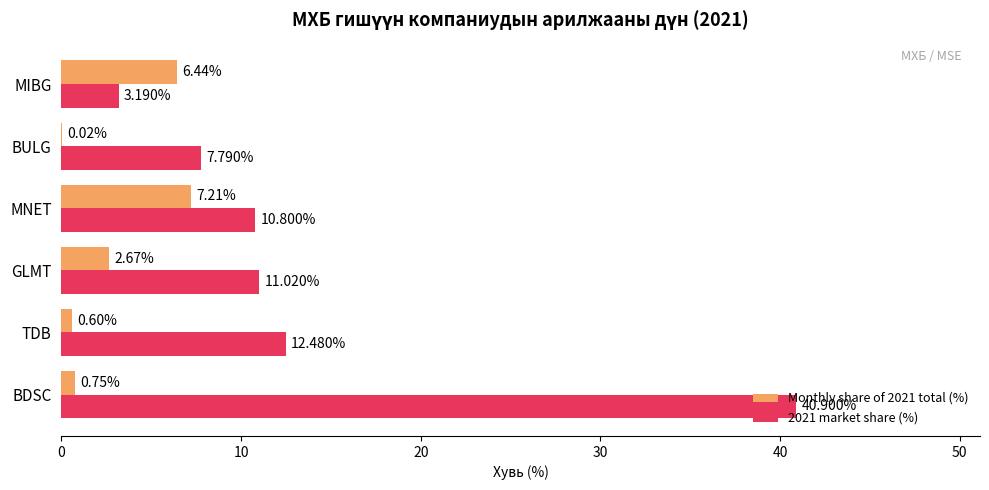

Which series changed the most between TDB and MIBG?

2021 market share (%)